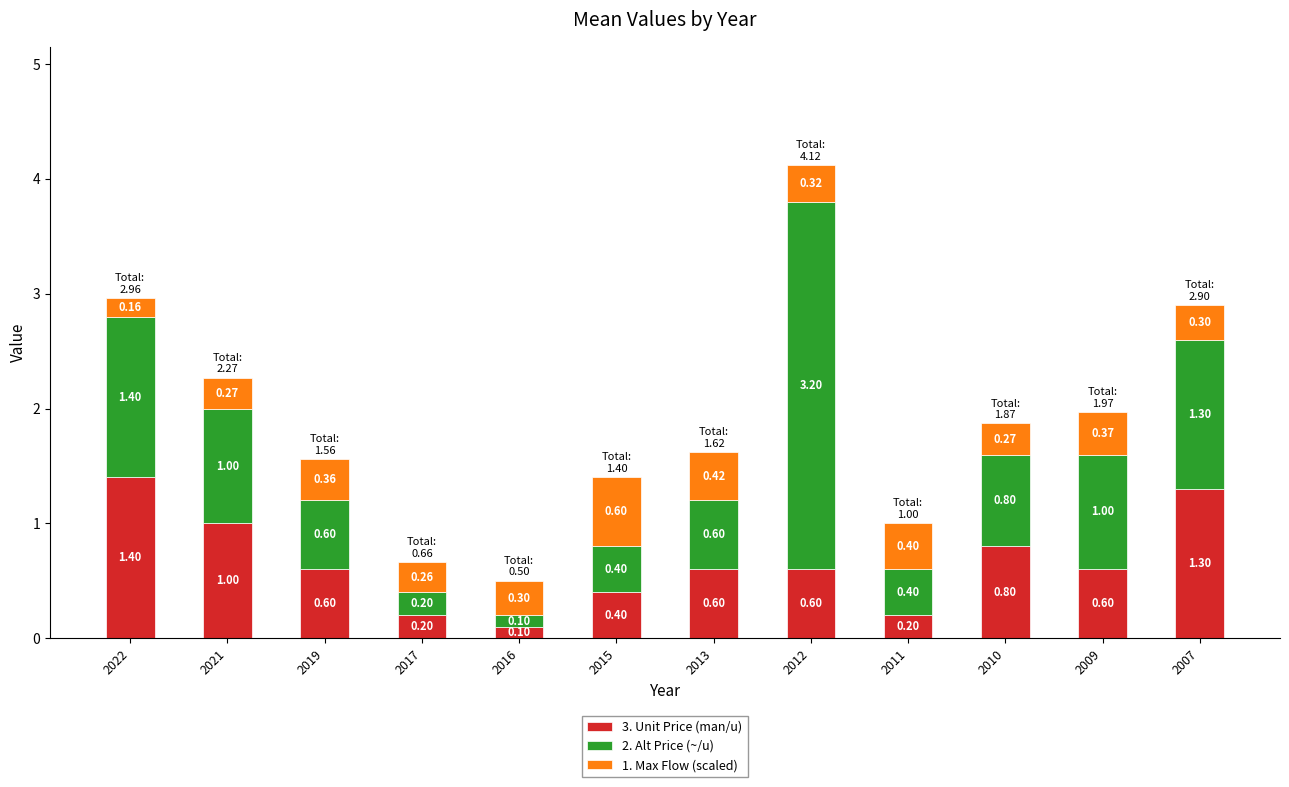

How many bars are there in total?

12